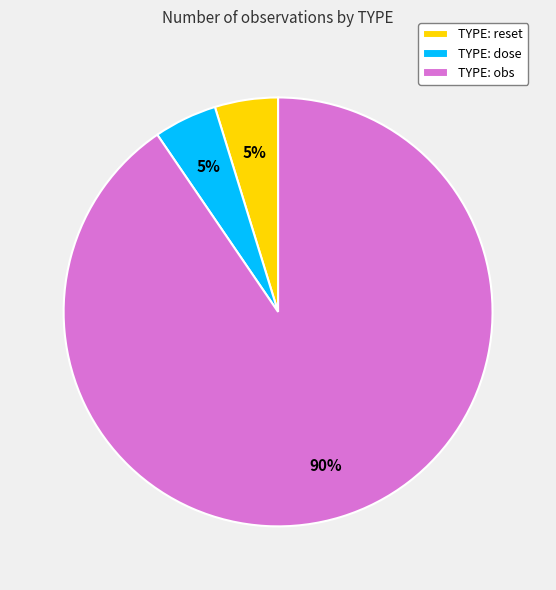

Which has a higher value, TYPE: dose or TYPE: obs?

TYPE: obs